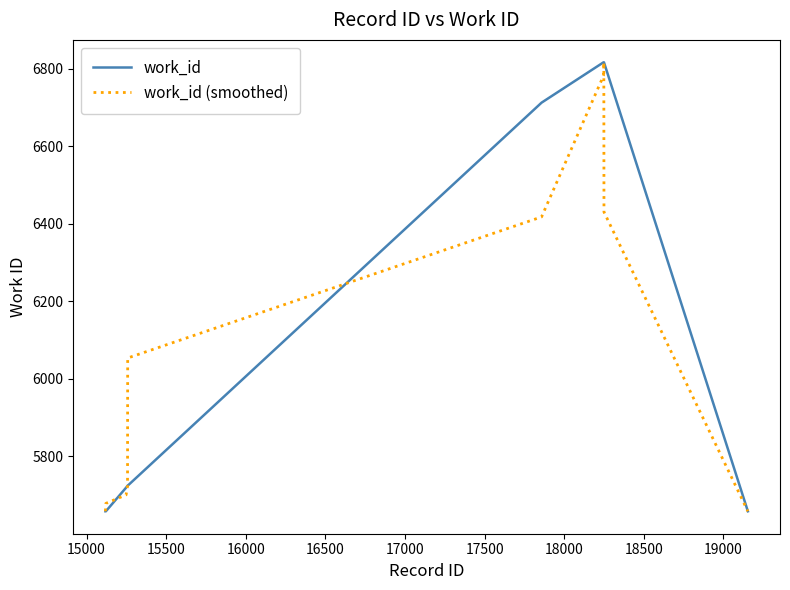

What is the lowest value of the work_id (smoothed) series?

5658.0